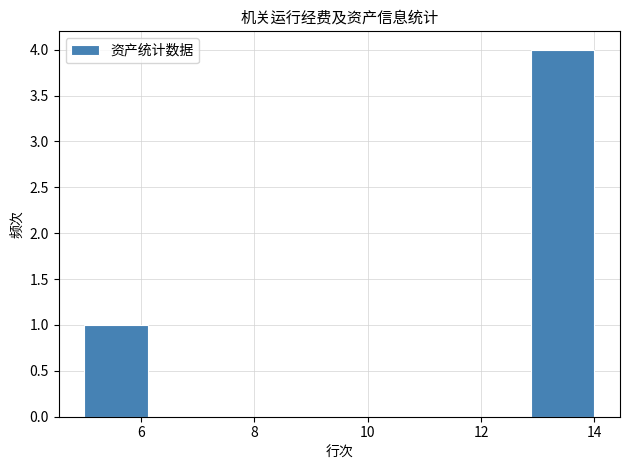

Over which range of the x-axis is the bar tallest?

12.8 to 14.0